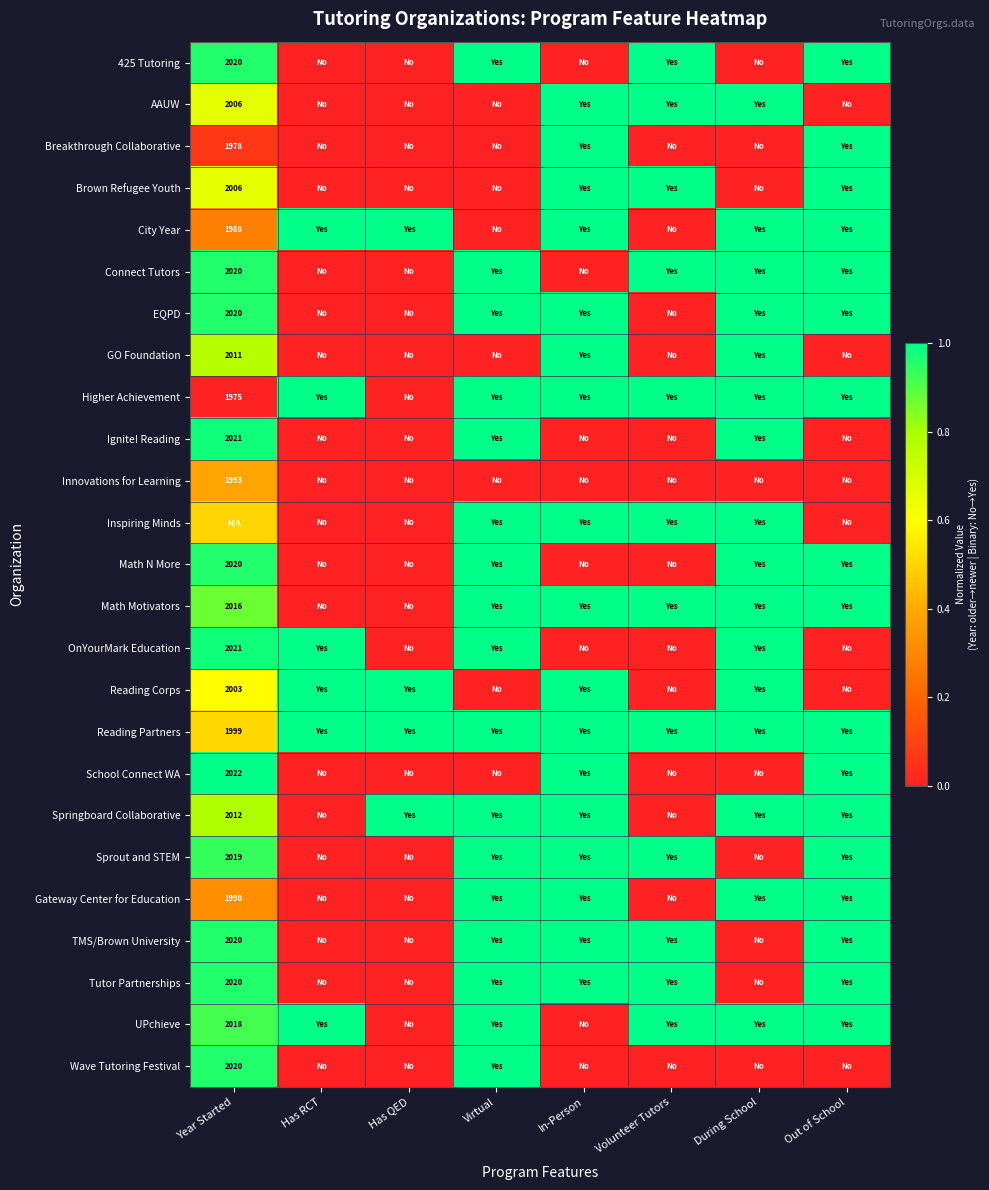

The Reading Corps series shows 2003.0 at Year Started. True or false?

True